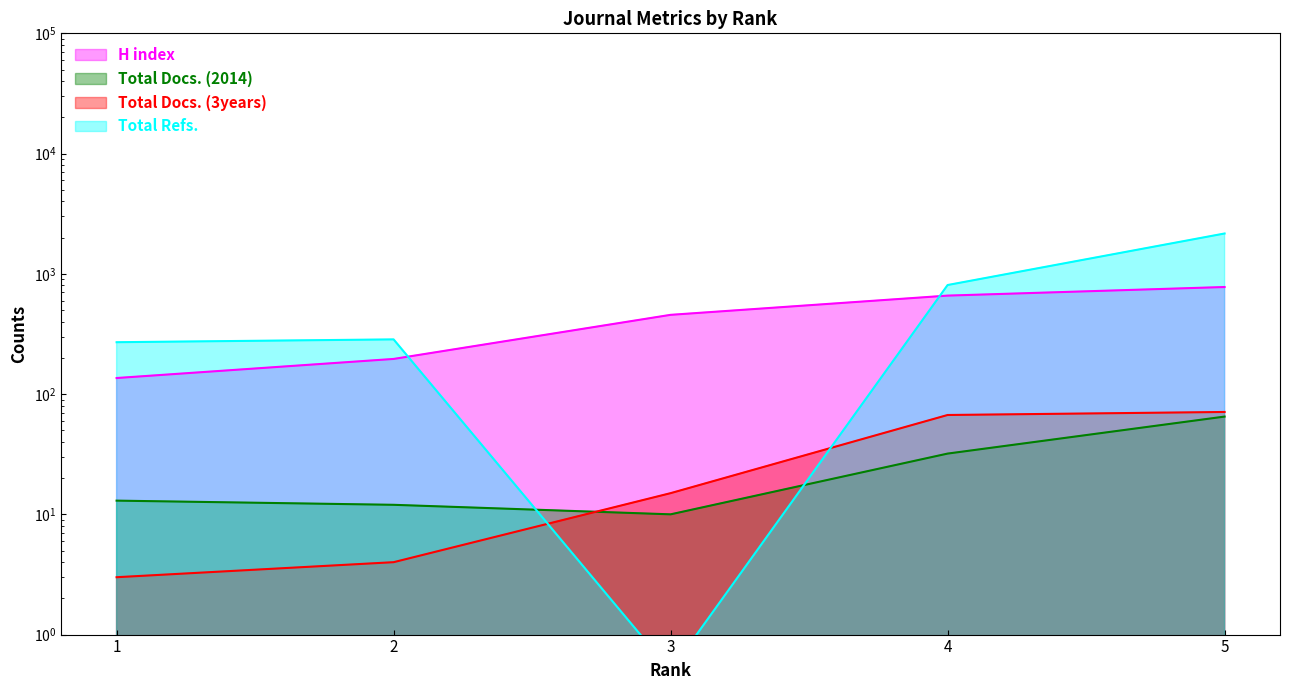

What is the value of the Total Docs. (3years) point at the 5th from the left?

71.0